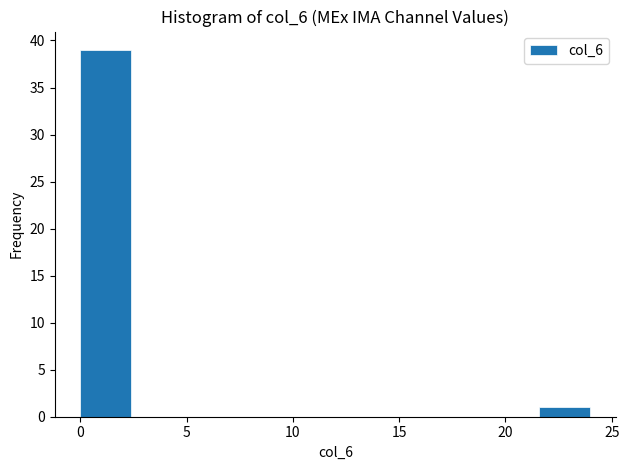

Reading left to right, transcribe this chart: for each bar, give the range it covers on the x-axis and its height. Neither the bar edges nor the heights are printed on the chart, so give them approximately, as read against the axes.

0.0 to 2.4: 39
2.4 to 4.8: 0
4.8 to 7.2: 0
7.2 to 9.6: 0
9.6 to 12.0: 0
12.0 to 14.4: 0
14.4 to 16.8: 0
16.8 to 19.2: 0
19.2 to 21.6: 0
21.6 to 24.0: 1